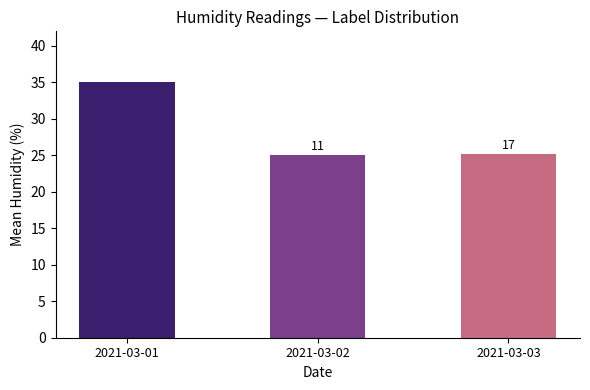

Are the bars horizontal?

No